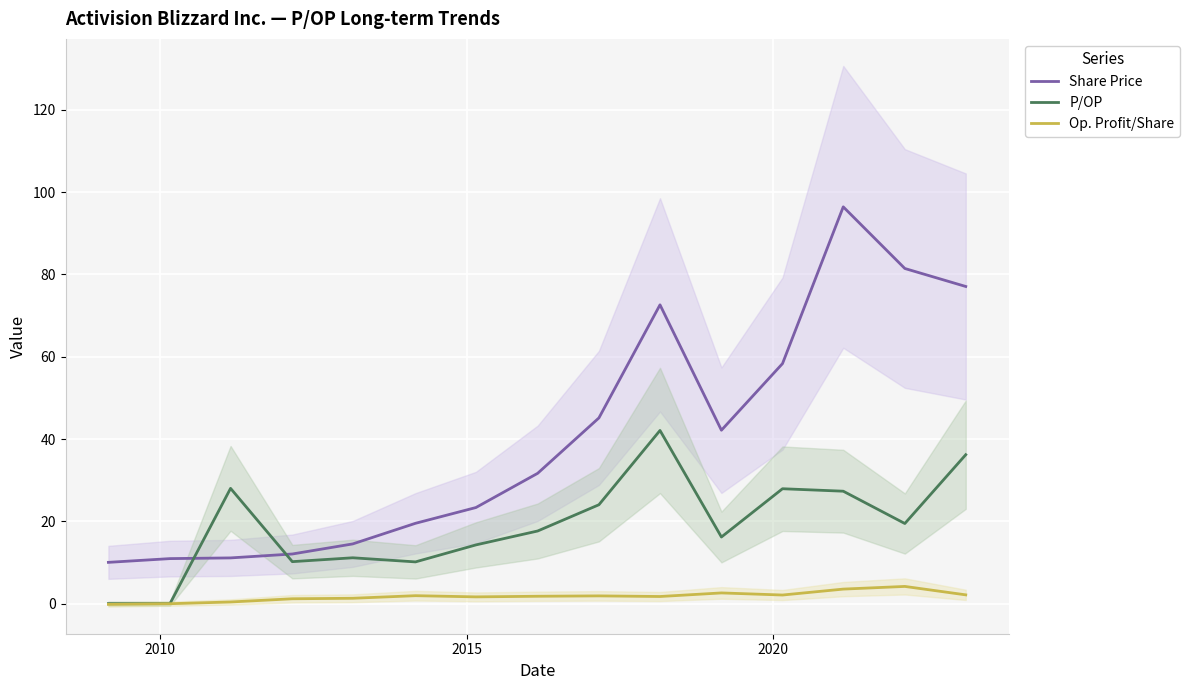

True or false: Op. Profit/Share and Share Price cross at least once.

False